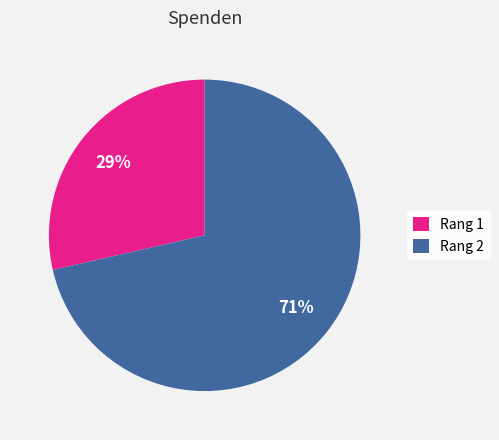

Do Rang 1 and Rang 2 together represent more than half of the pie?

Yes